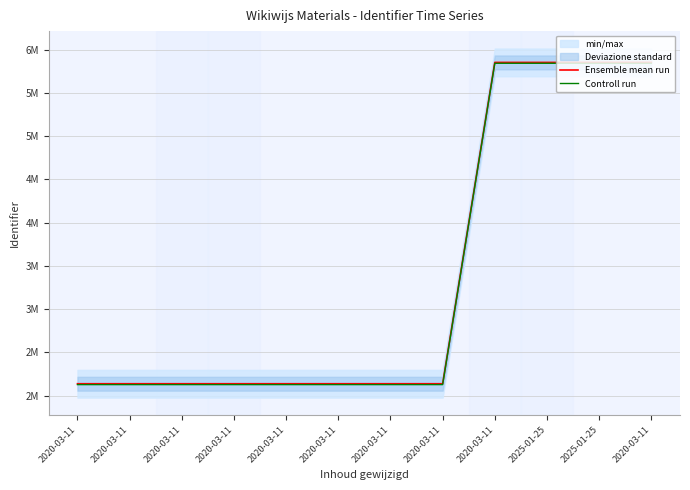

Which series has the largest total across all categories?

Ensemble mean run